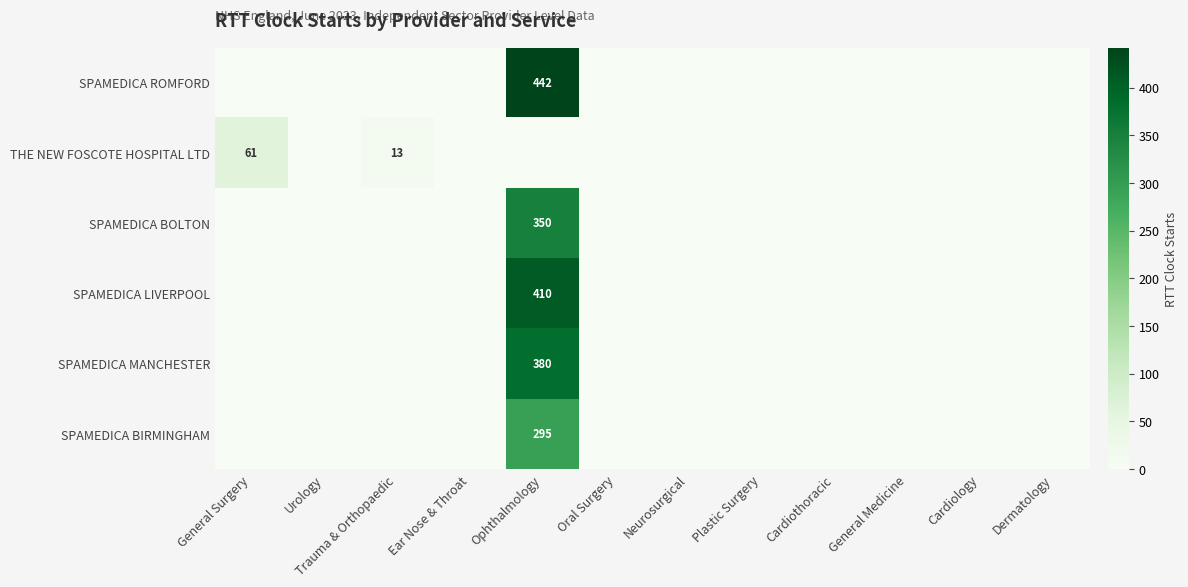

What is the maximum value shown in the chart?

442